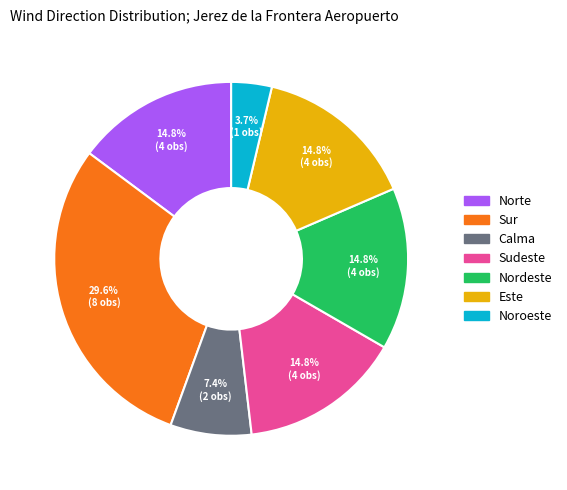

Does Calma represent more than half of the total?

No